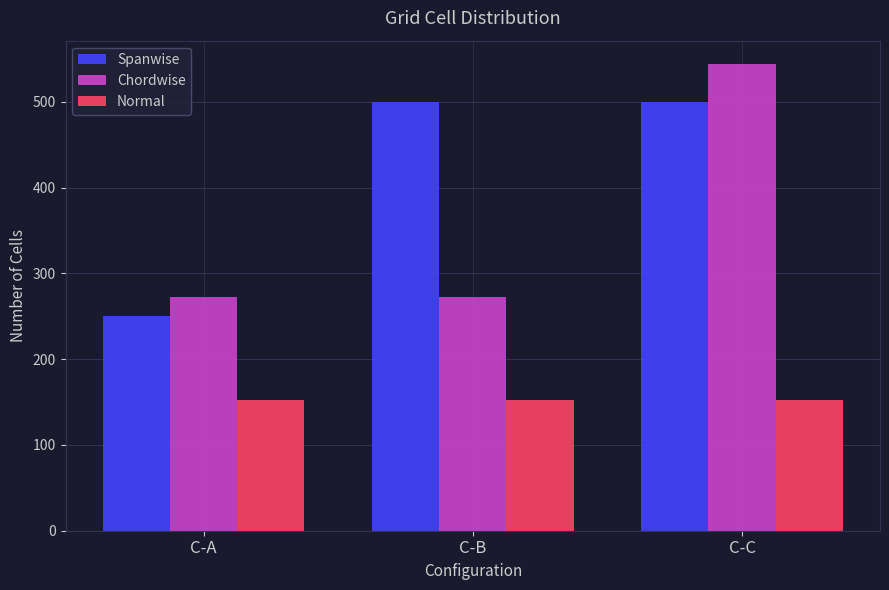

Is it true that Normal equals 215 at C-A?

False